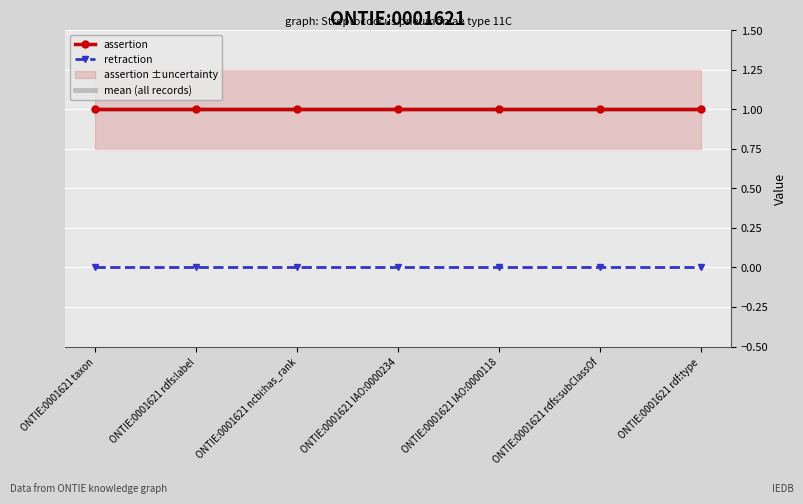

Which category has the highest value across all series?

ONTIE:0001621 taxon